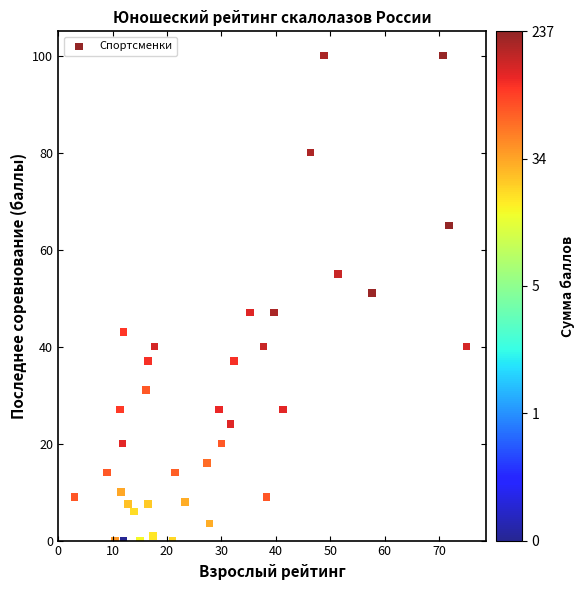

What is the range of X values (max minus min)?

72.0